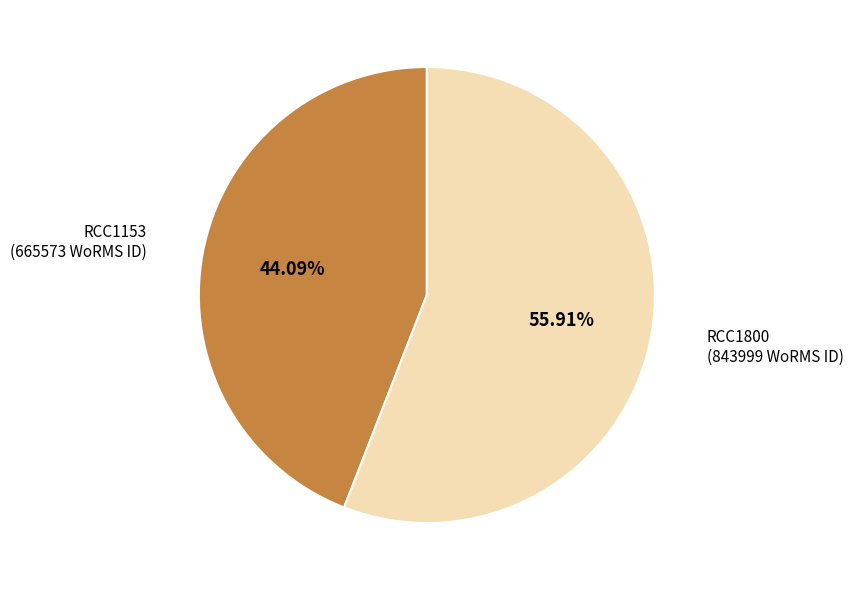

To the nearest percent, what is the difference between the largest and smallest slice percentages?

12%